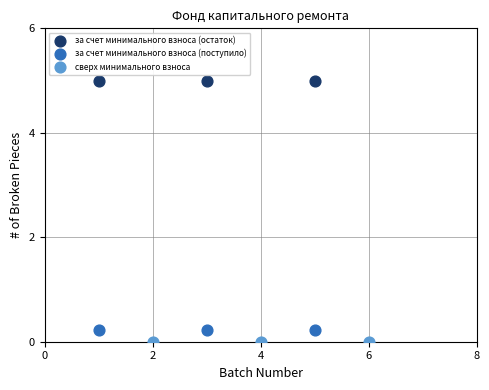

Which series reaches the minimum Y coordinate?

сверх минимального взноса